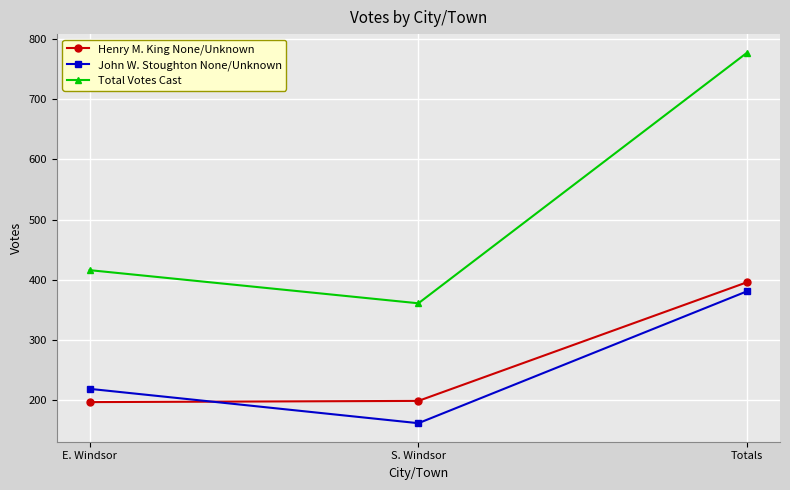

What is the label of the 2nd point from the right?

S. Windsor